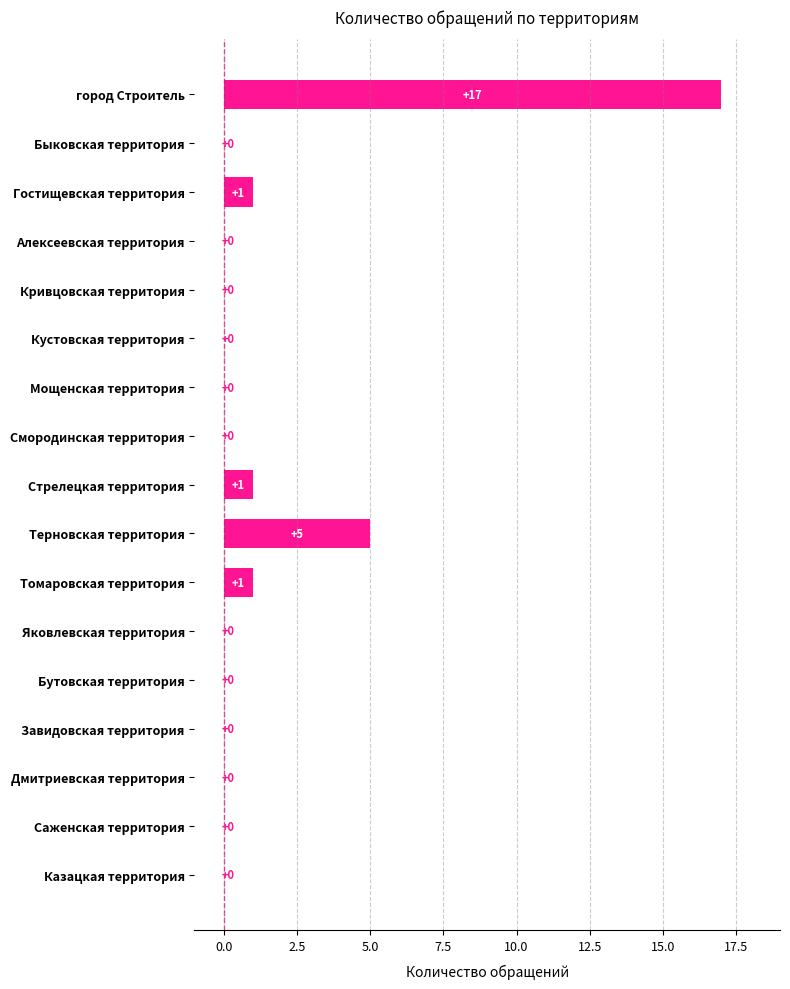

What is the greatest value displayed?

17